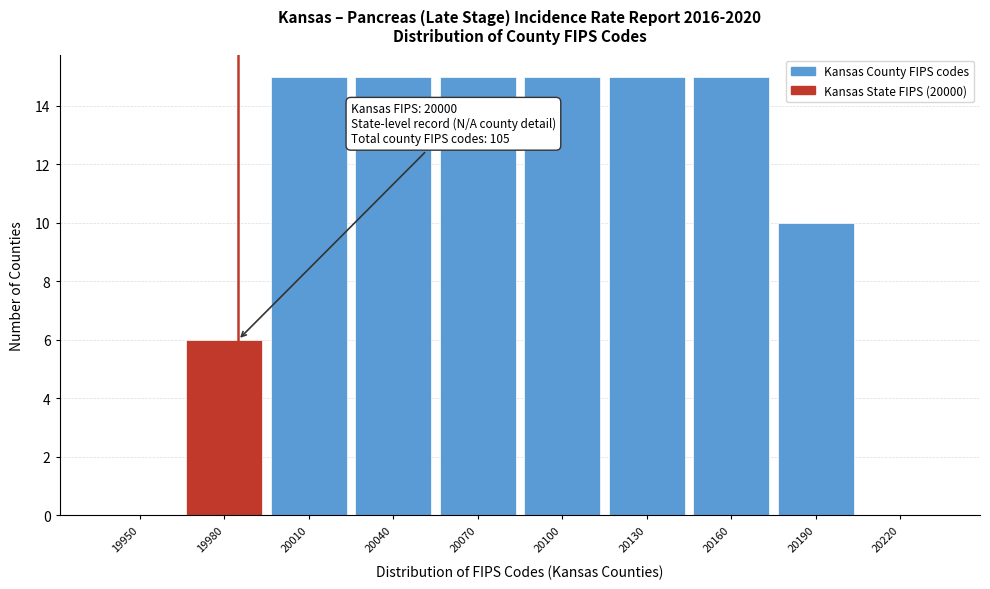

Reading left to right, transcribe all the data shown in this chart.

19950=0	19980=6	20010=15	20040=15	20070=15	20100=15	20130=15	20160=15	20190=10	20220=0